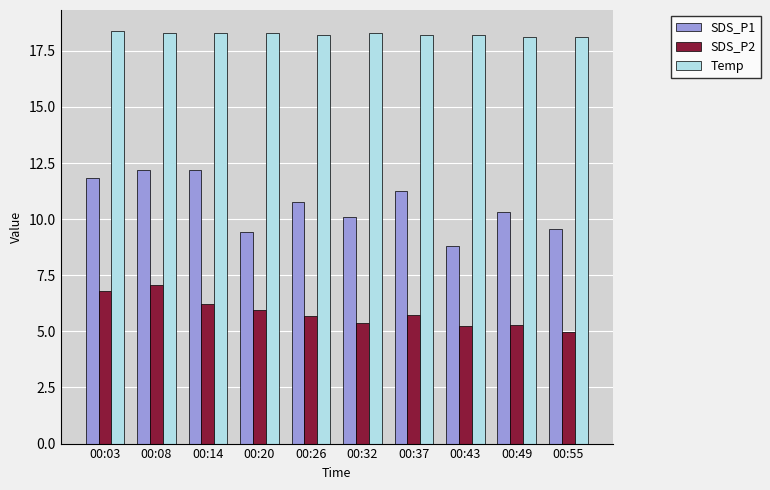

What are all the series names shown in the legend?

SDS_P1, SDS_P2, Temp